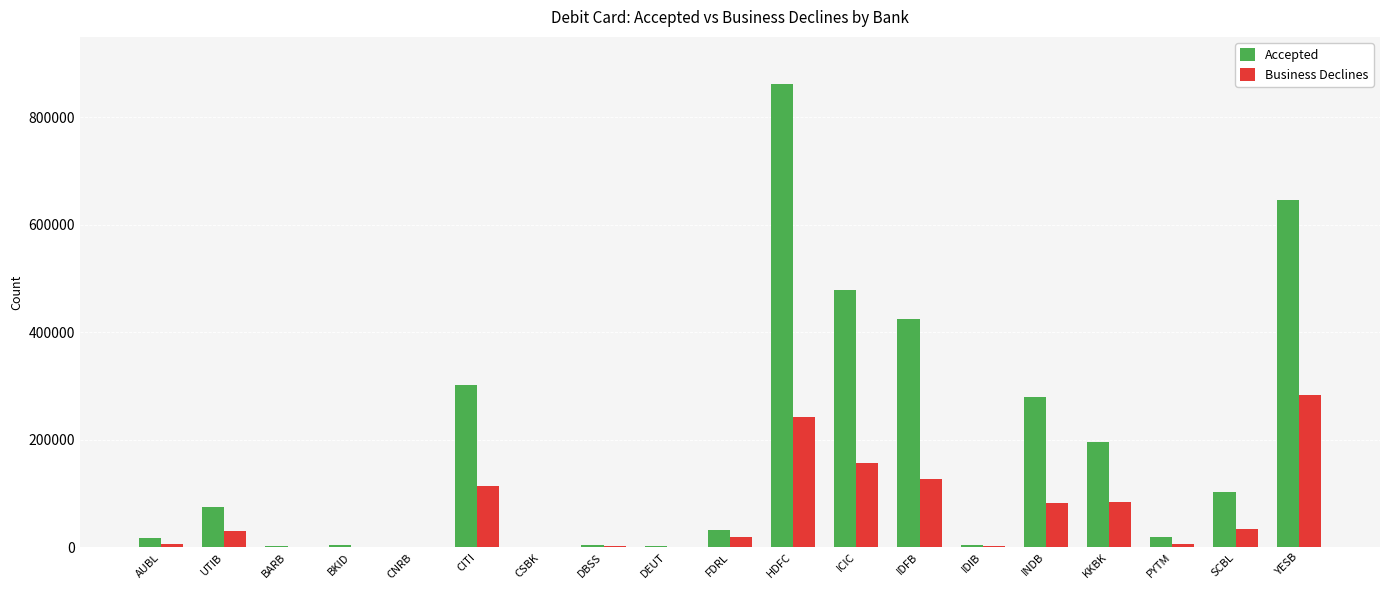

Where does the Business Declines series first go above 19649?

UTIB